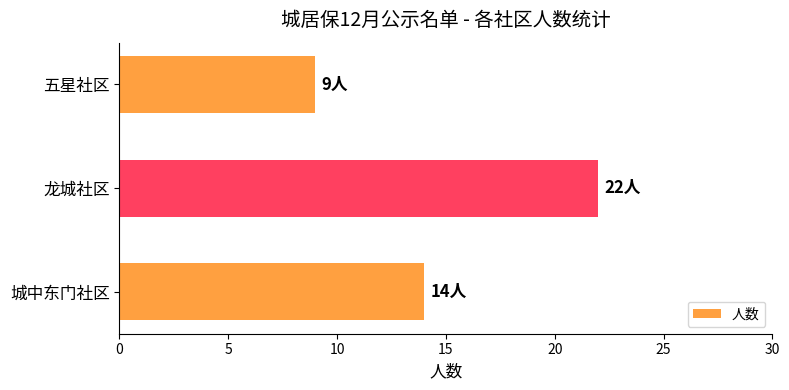

Read the value at 城中东门社区, to the nearest 10.

10